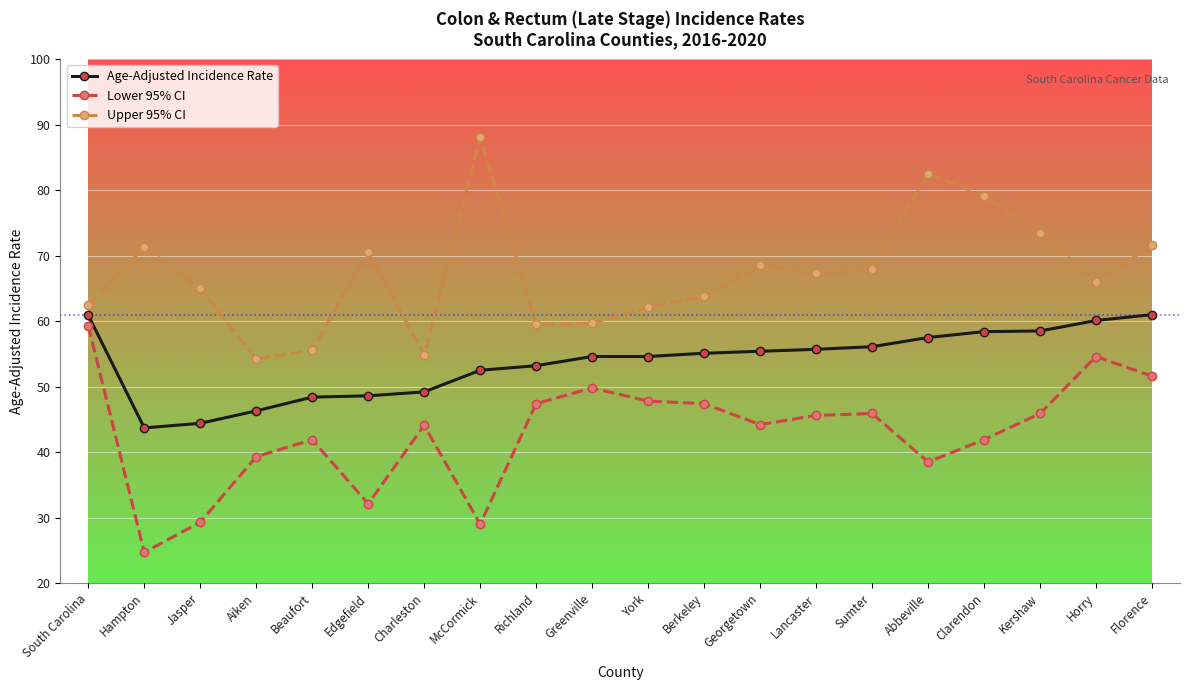

What is the label of the 11th point from the right?

Greenville